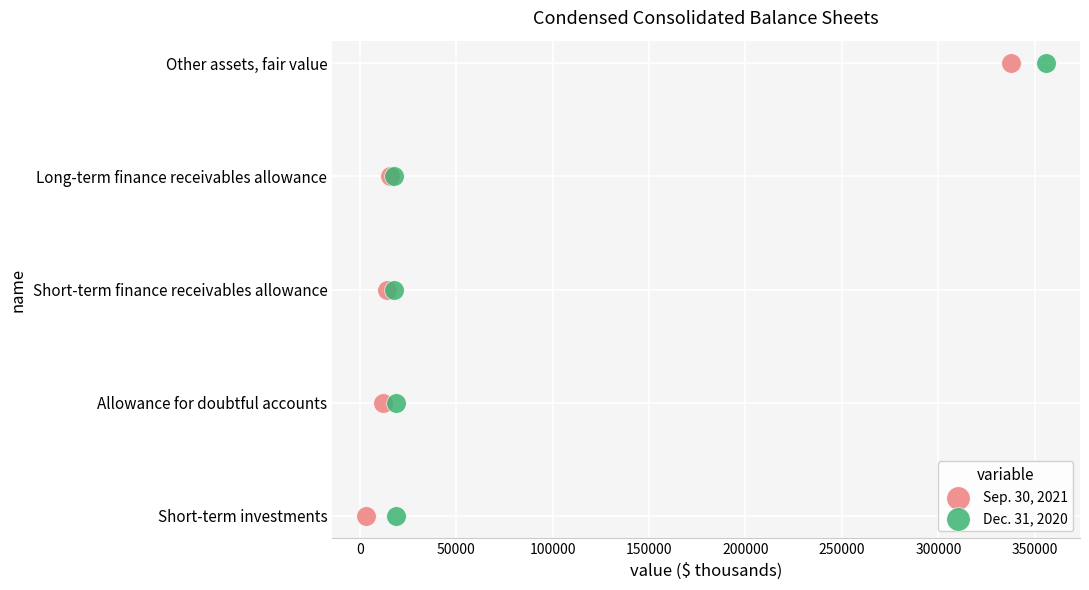

What are all the series names shown in the legend?

Sep. 30, 2021, Dec. 31, 2020